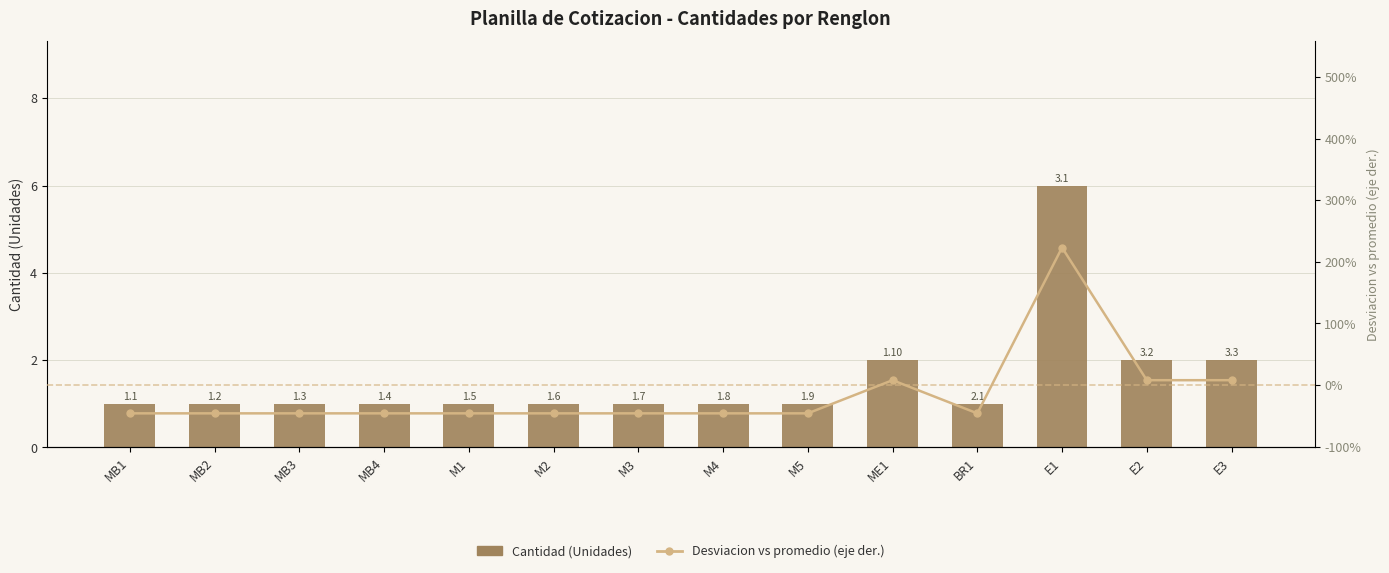

What is the value of the Desviacion vs promedio (%) bar at the 11th from the left?

-46.1